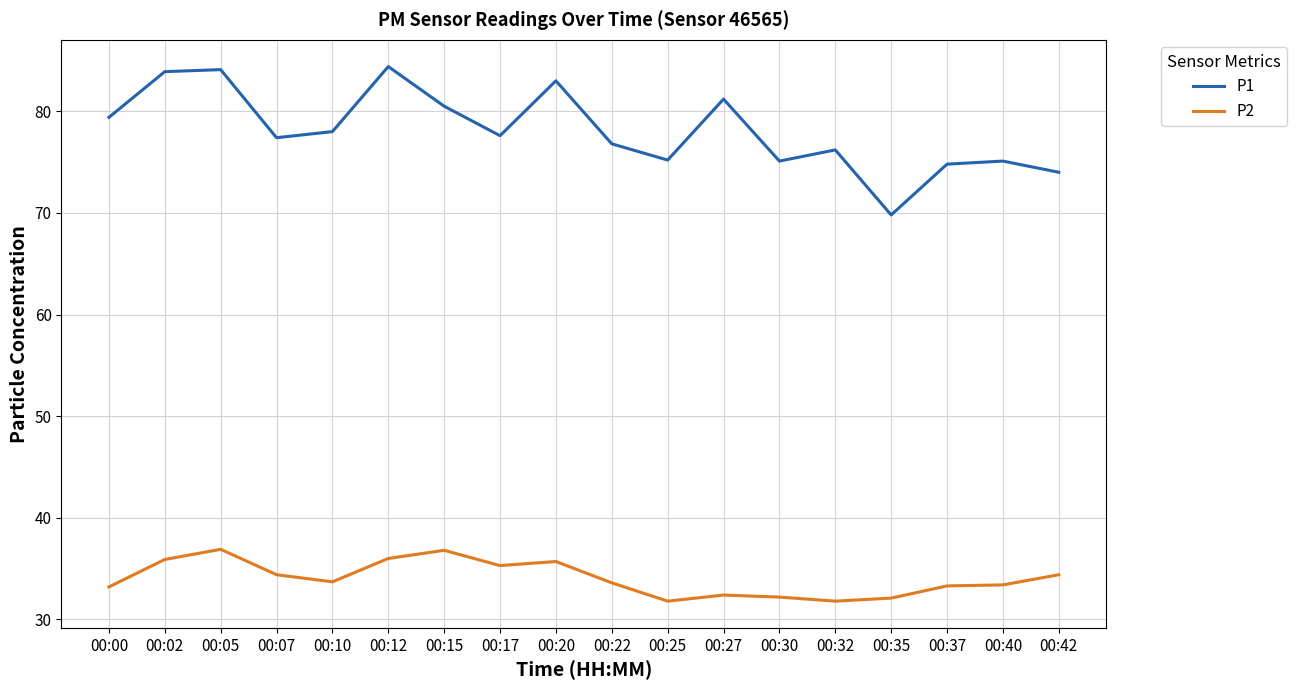

What is the difference between the maximum and minimum values in the P1 series?

14.6